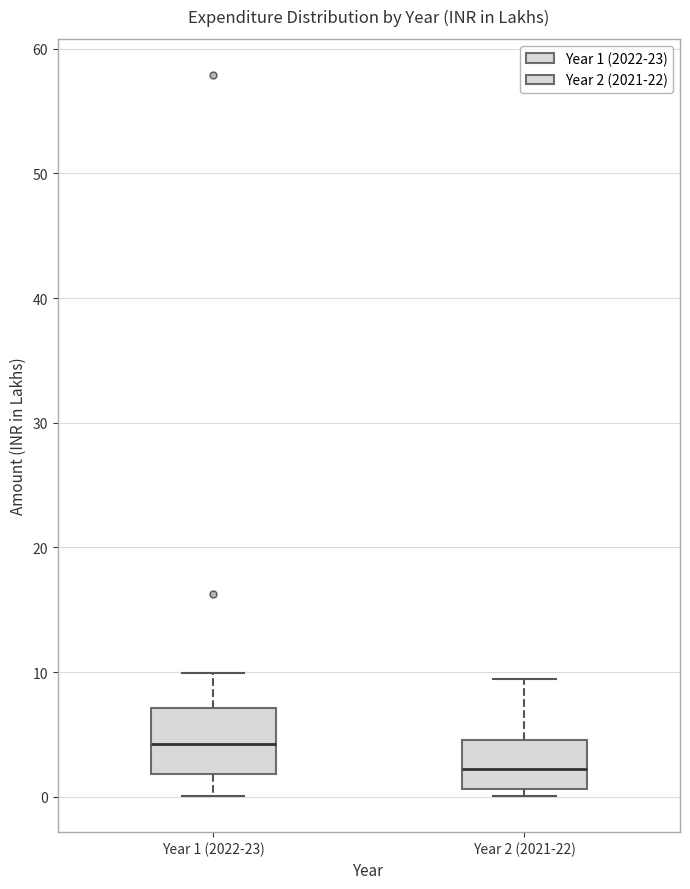

Where is the upper edge of the box for Year 2 (2021-22) on the y-axis? The values are not printed on the chart, so give them approximately, as read against the axis.

5